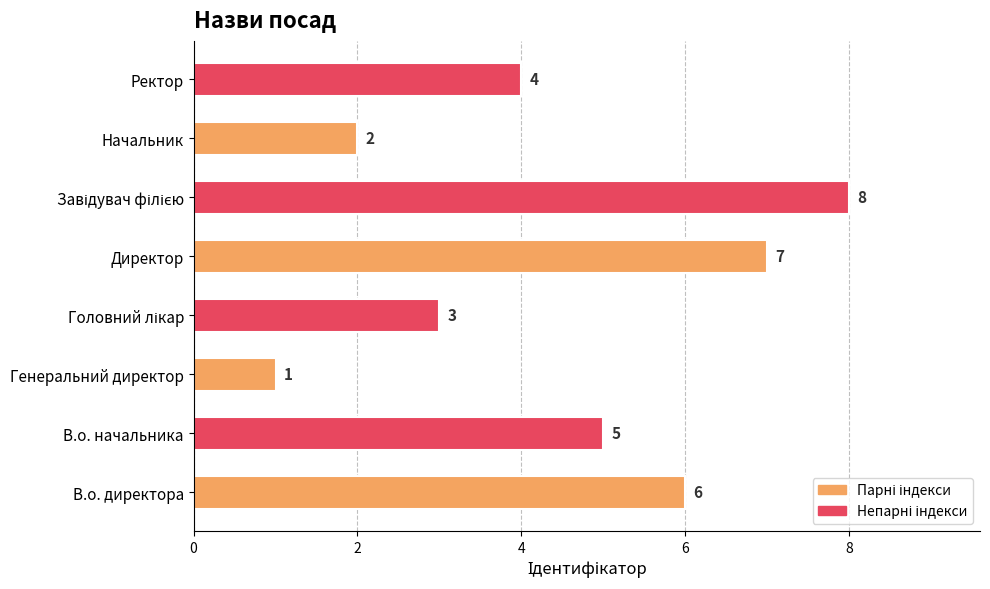

Are the bars grouped side by side (vs. stacked)?

No